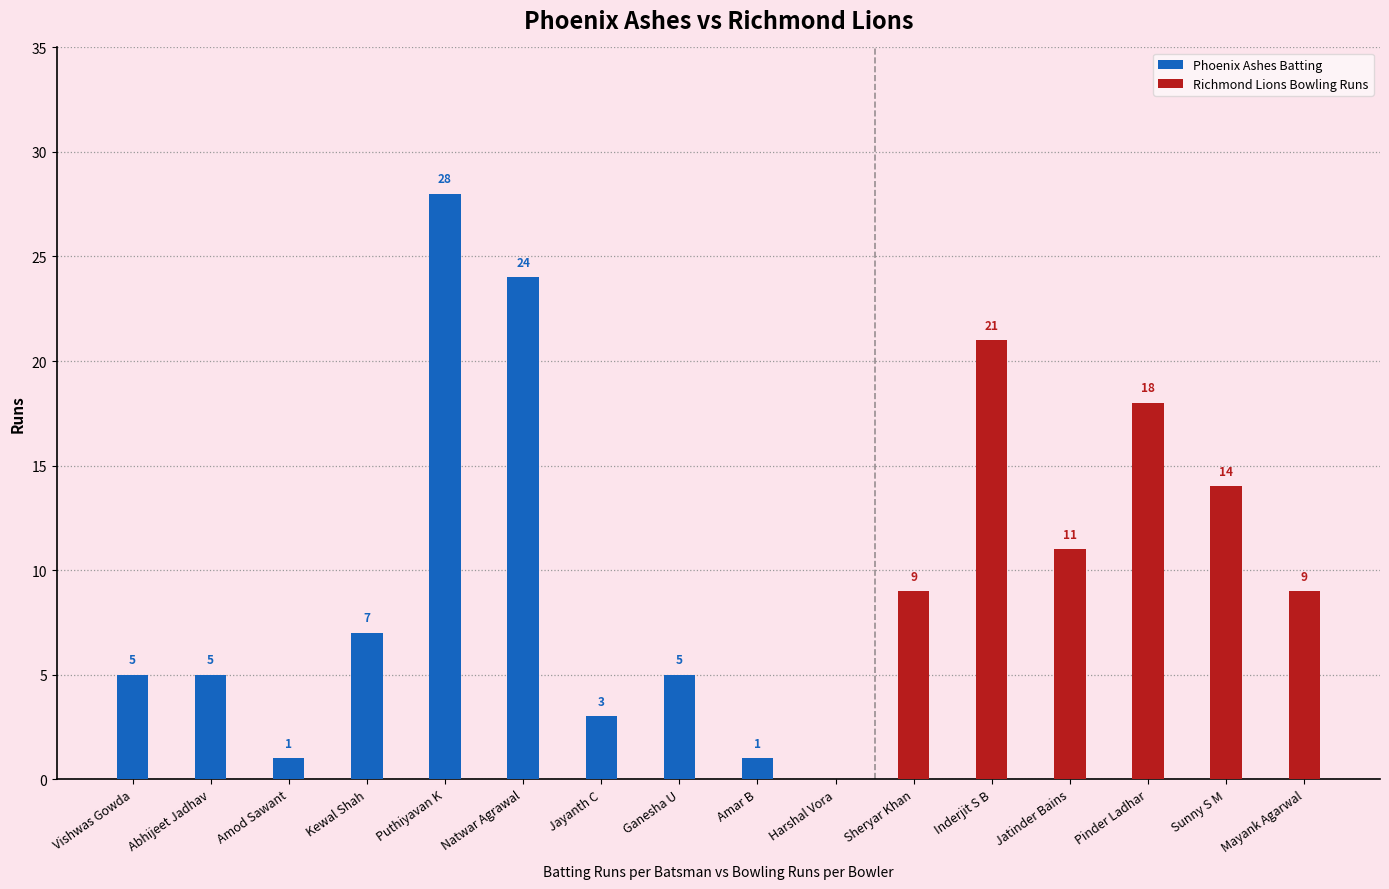

The value of Phoenix Ashes Batting at Kewal Shah is 7. True or false?

True